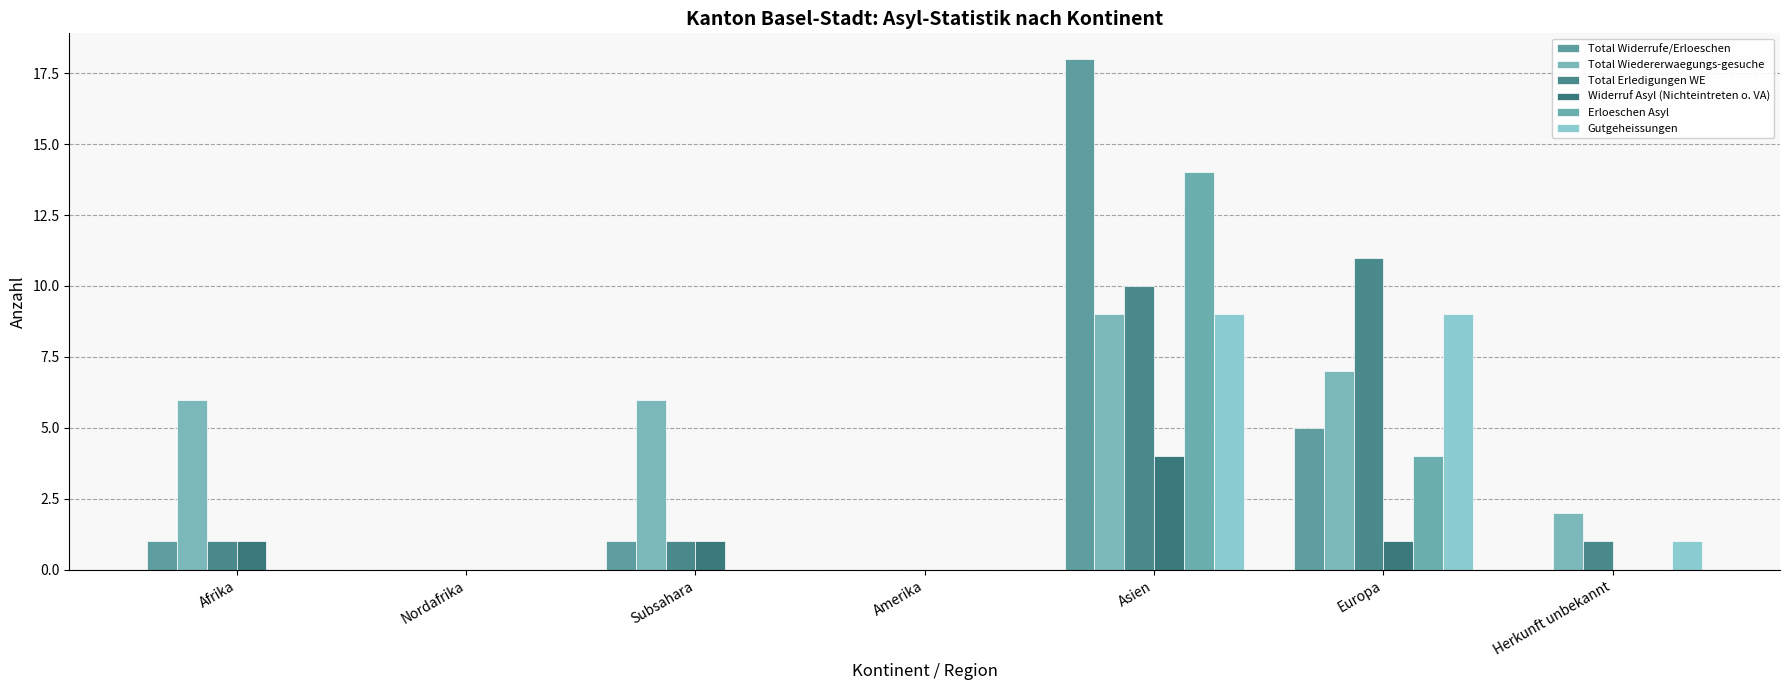

How many categories are shown in the chart?

7